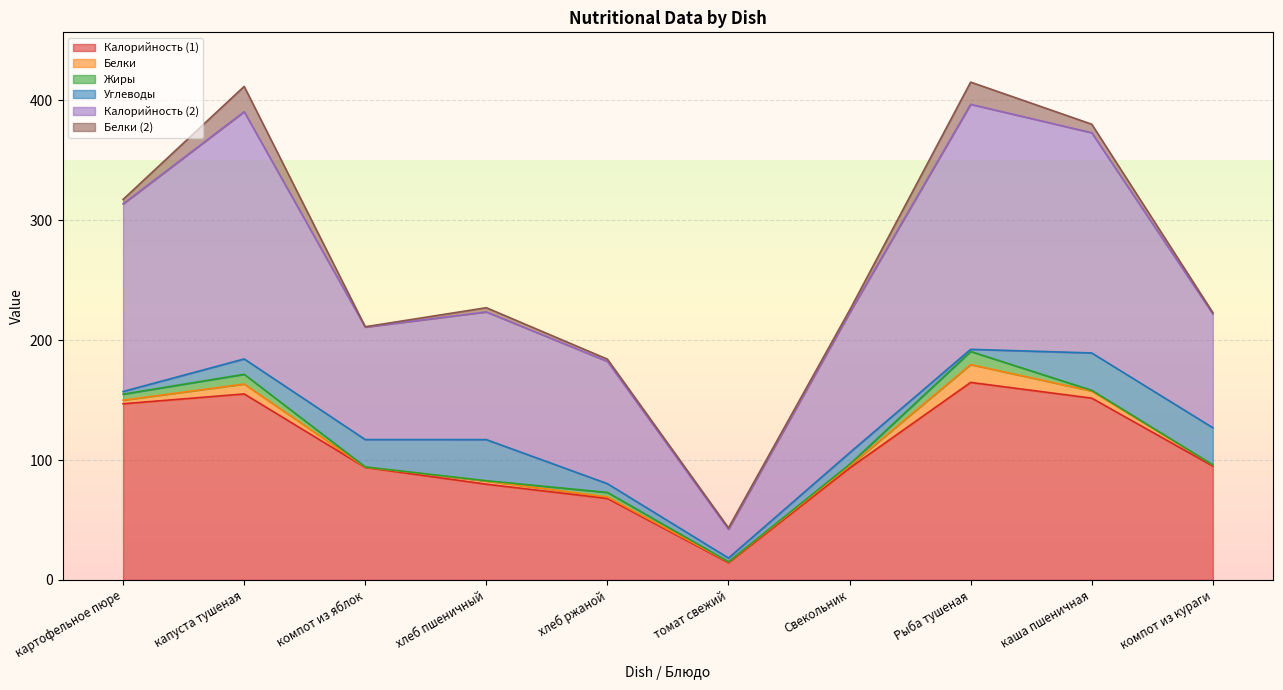

Reading left to right, extract all data points from this chart.

Калорийность (1): картофельное пюре=147.0	капуста тушеная=155.2	компот из яблок=93.9	хлеб пшеничный=79.9	хлеб ржаной=68.0	томат свежий=14.4	Свекольник=93.4	Рыба тушеная=164.8	каша пшеничная=151.7	компот из кураги=95.0
Белки: картофельное пюре=3.0	капуста тушеная=8.3	компот из яблок=0.2	хлеб пшеничный=2.6	хлеб ржаной=1.2	томат свежий=0.7	Свекольник=1.8	Рыба тушеная=14.9	каша пшеничная=5.9	компот из кураги=1.0
Жиры: картофельное пюре=5.0	капуста тушеная=8.1	компот из яблок=0.2	хлеб пшеничный=0.3	хлеб ржаной=3.8	томат свежий=0.1	Свекольник=1.3	Рыба тушеная=10.9	каша пшеничная=0.6	компот из кураги=0.0
Углеводы: картофельное пюре=2.2	капуста тушеная=12.8	компот из яблок=22.8	хлеб пшеничный=34.3	хлеб ржаной=7.3	томат свежий=3.1	Свекольник=9.7	Рыба тушеная=1.8	каша пшеничная=31.2	компот из кураги=31.0
Калорийность (2): картофельное пюре=156.5	капуста тушеная=206.2	компот из яблок=93.9	хлеб пшеничный=106.5	хлеб ржаной=102.0	томат свежий=24.0	Свекольник=116.7	Рыба тушеная=204.4	каша пшеничная=183.7	компот из кураги=95.0
Белки (2): картофельное пюре=3.7	капуста тушеная=21.1	компот из яблок=0.2	хлеб пшеничный=3.5	хлеб ржаной=1.9	томат свежий=1.2	Свекольник=2.2	Рыба тушеная=18.5	каша пшеничная=7.1	компот из кураги=1.0